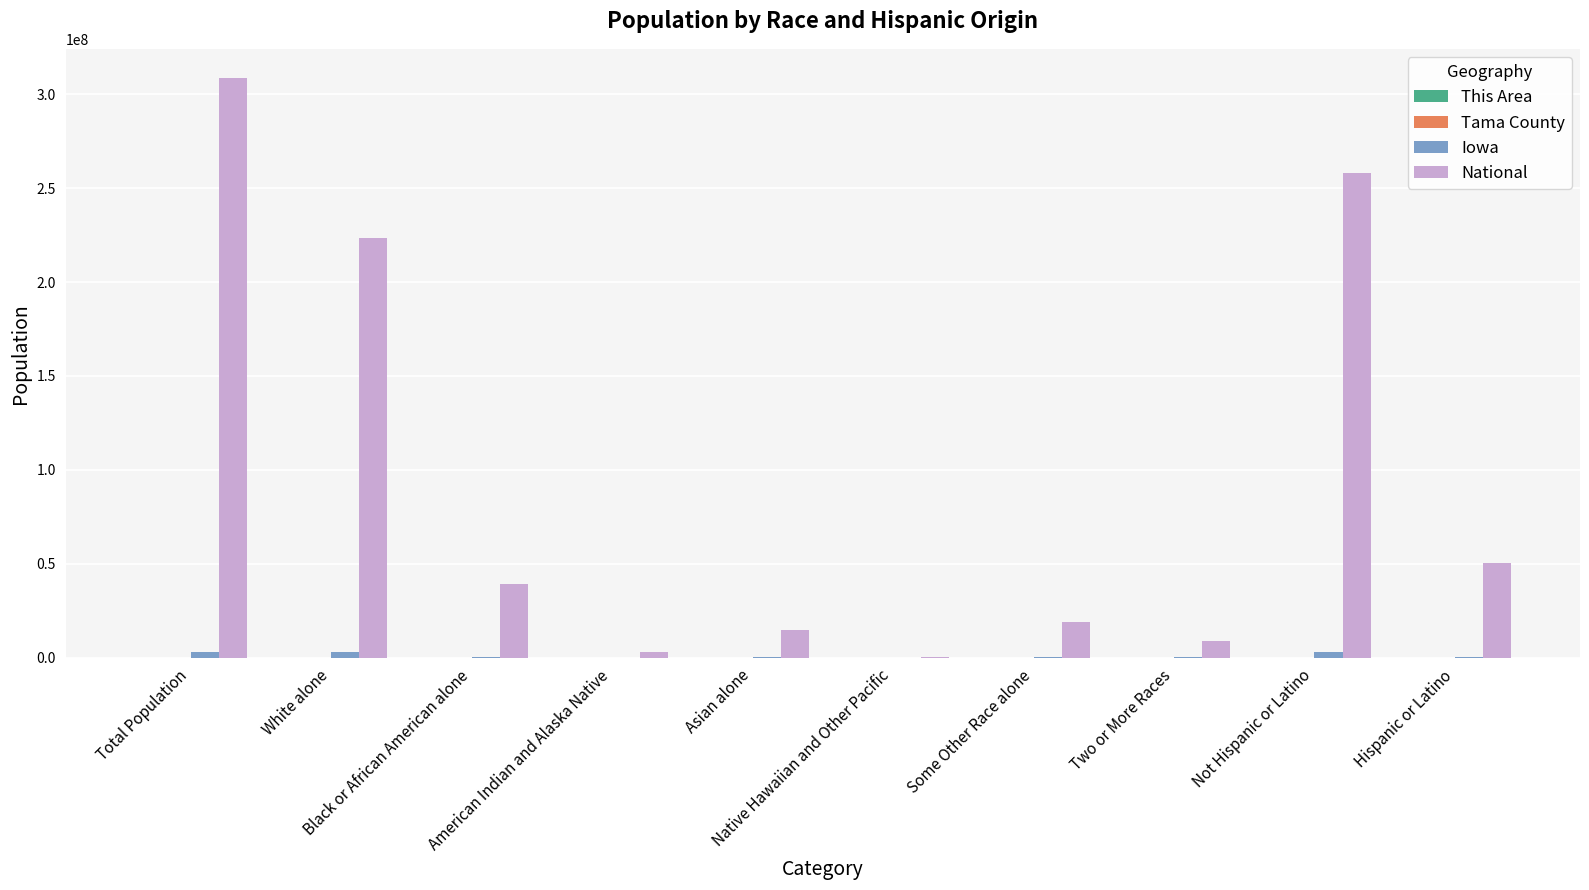

The National series shows 373123659 at White alone. True or false?

False